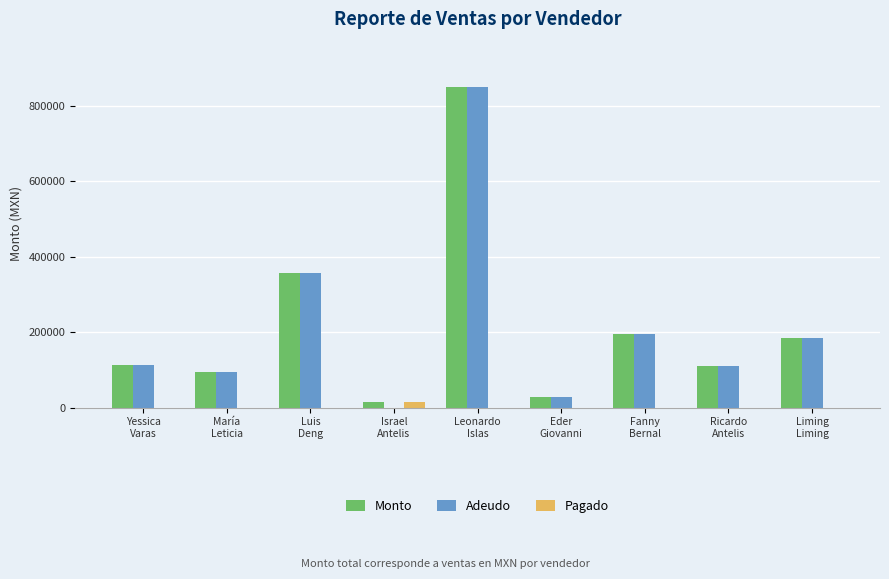

Which category has the highest value across all series?

Leonardo
Islas